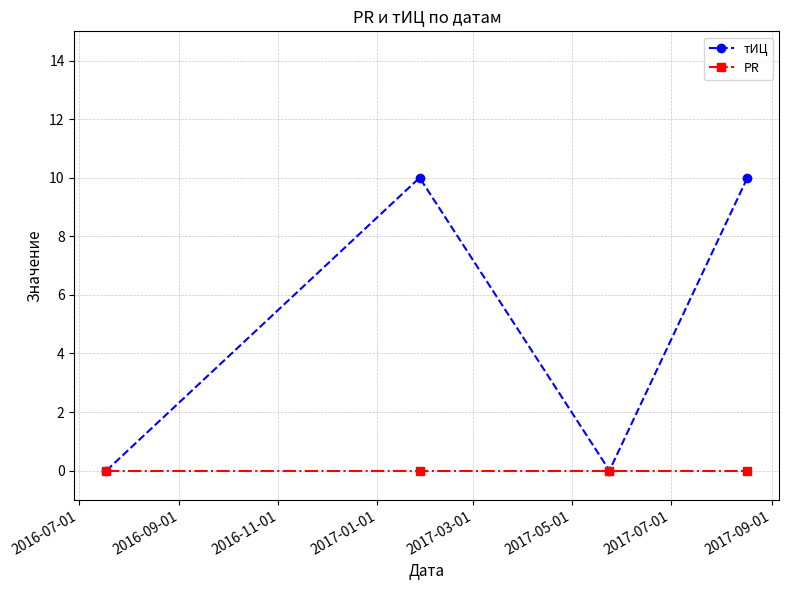

What is the value of the тИЦ point at the 4th from the left?

10